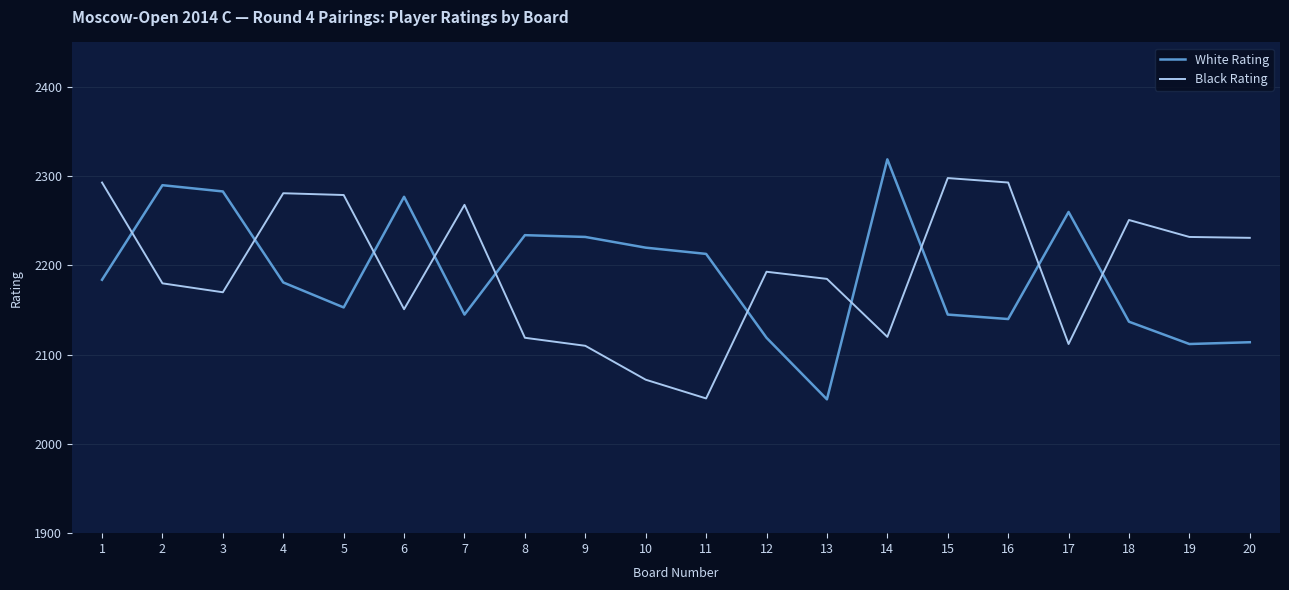

Where does the Black Rating series first go above 2193?

1